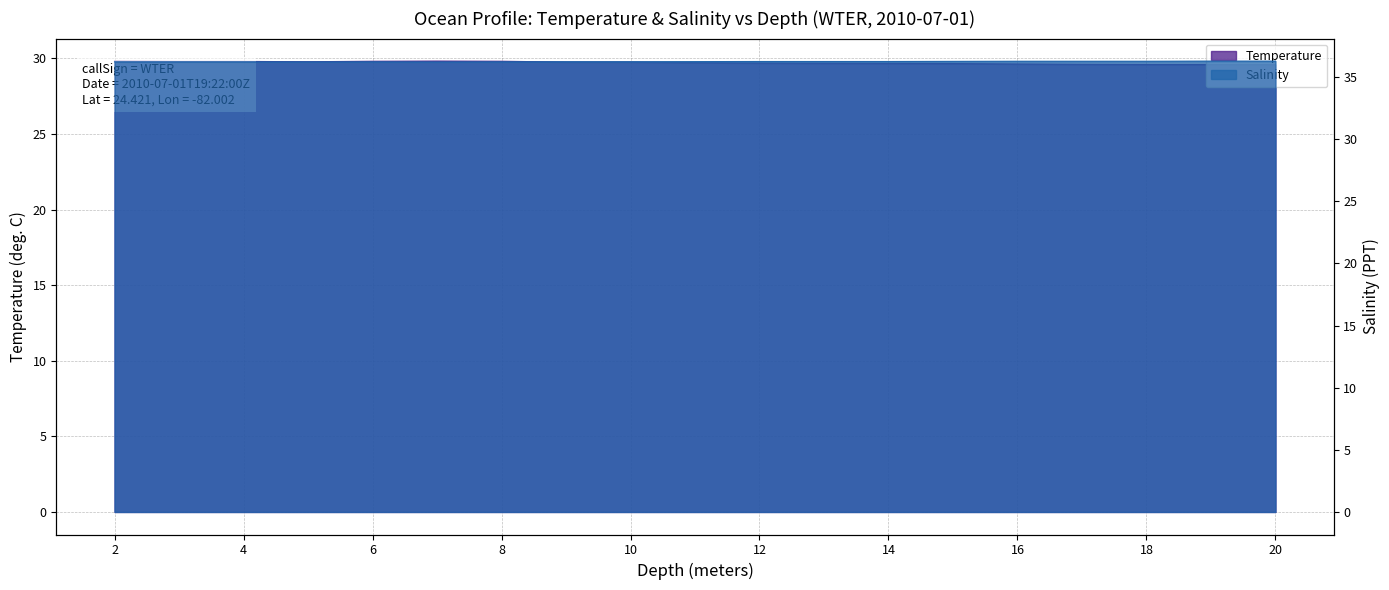

True or false: Salinity has more than 0 interior local peaks.

False